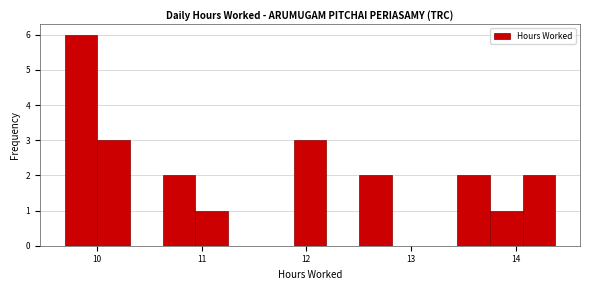

Around what value on the x-axis is the tallest bar? Give the approximate position of its centre, as read against the axis.

9.8